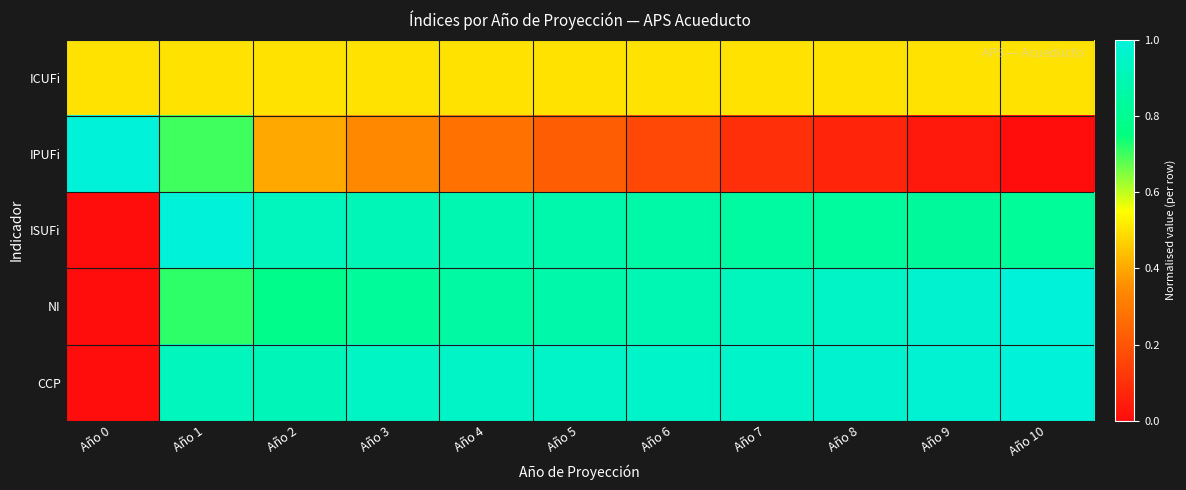

At Año 1, list the series in order from smallest to largest.

ICUFi, IPUFi, NI, CCP, ISUFi